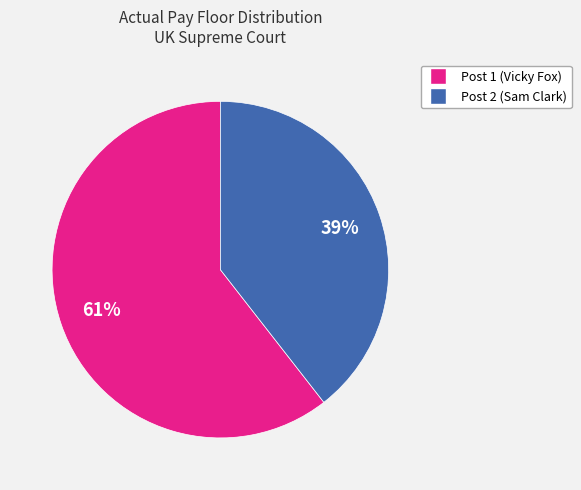

Does Post 2 (Sam Clark) account for over 50% of the chart?

No